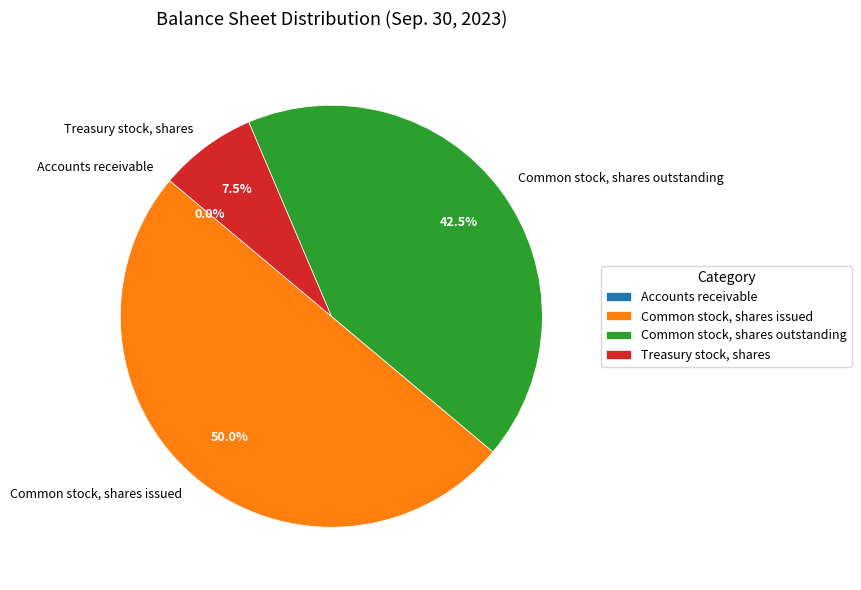

Does Treasury stock, shares account for over 50% of the chart?

No